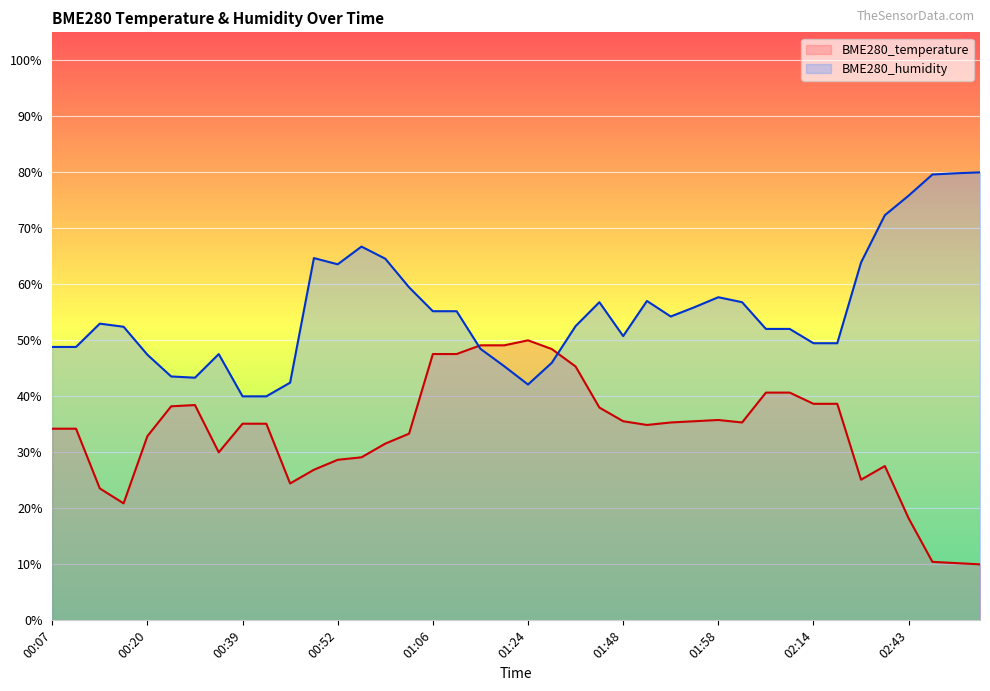

Where do BME280_humidity and BME280_temperature first cross each other?

01:08 and 01:13